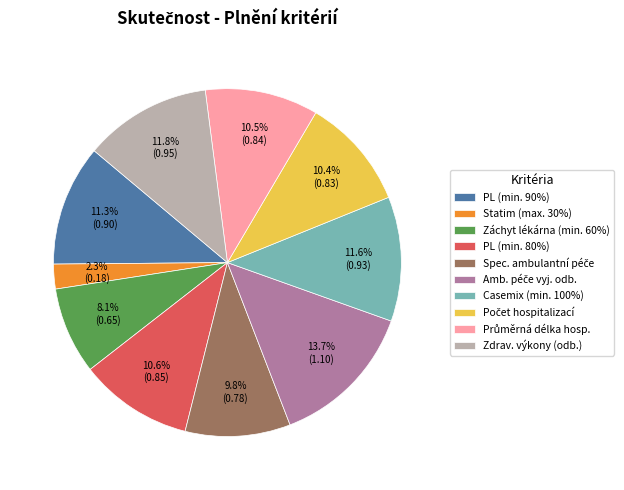

To the nearest percent, what is the difference between the largest and smallest slice percentages?

11%